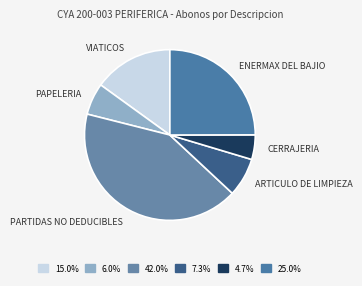

Combined, do PARTIDAS NO DEDUCIBLES and CERRAJERIA account for over 50%?

No